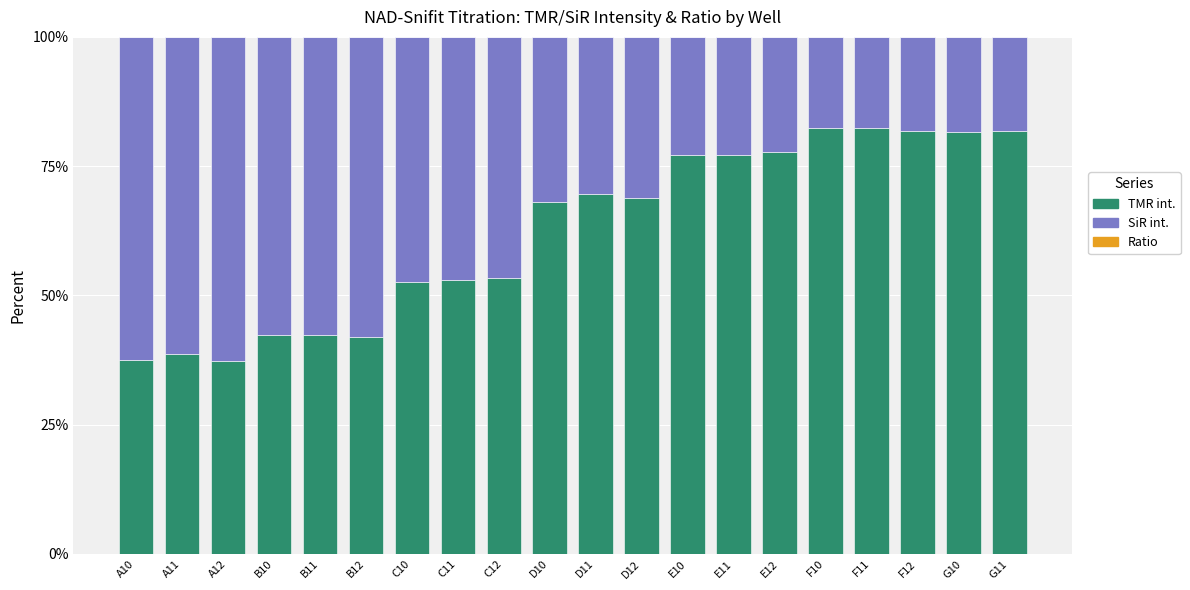

Is it true that TMR int. equals 46.2 at F11?

False